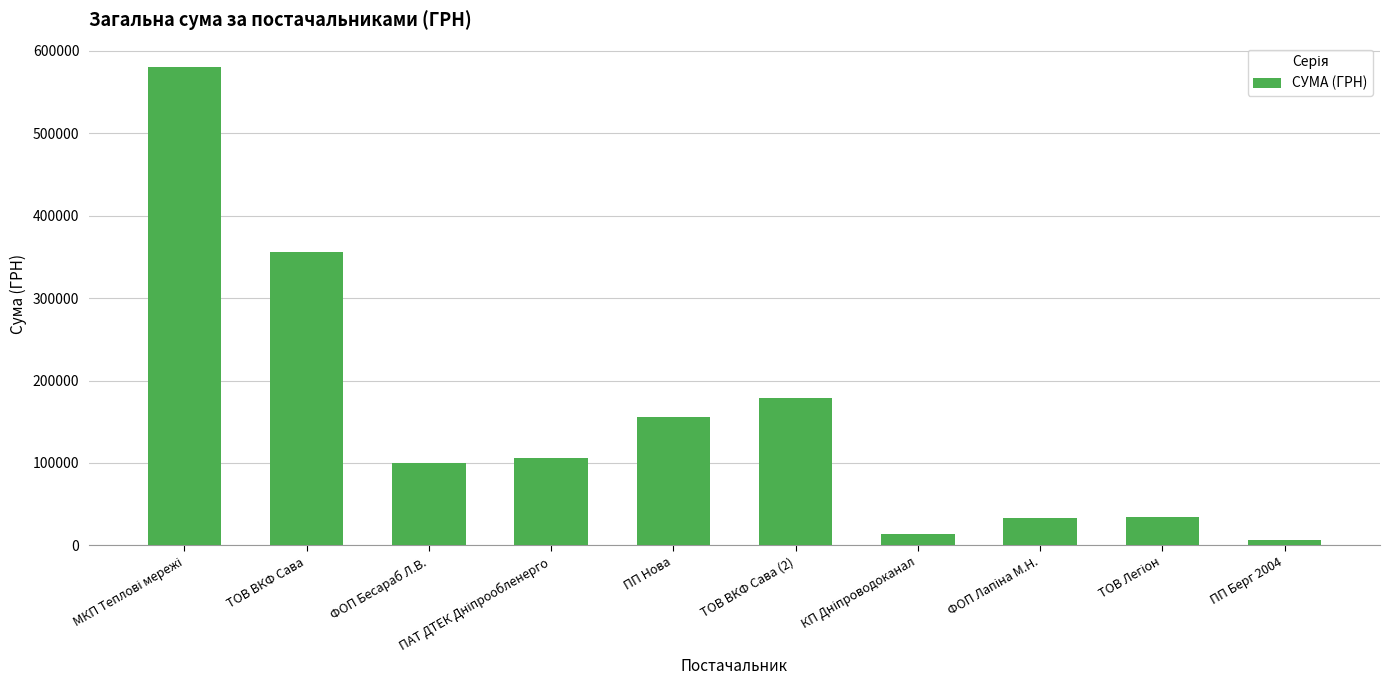

The value at ТОВ ВКФ Сава (2) is 178609.4. True or false?

True